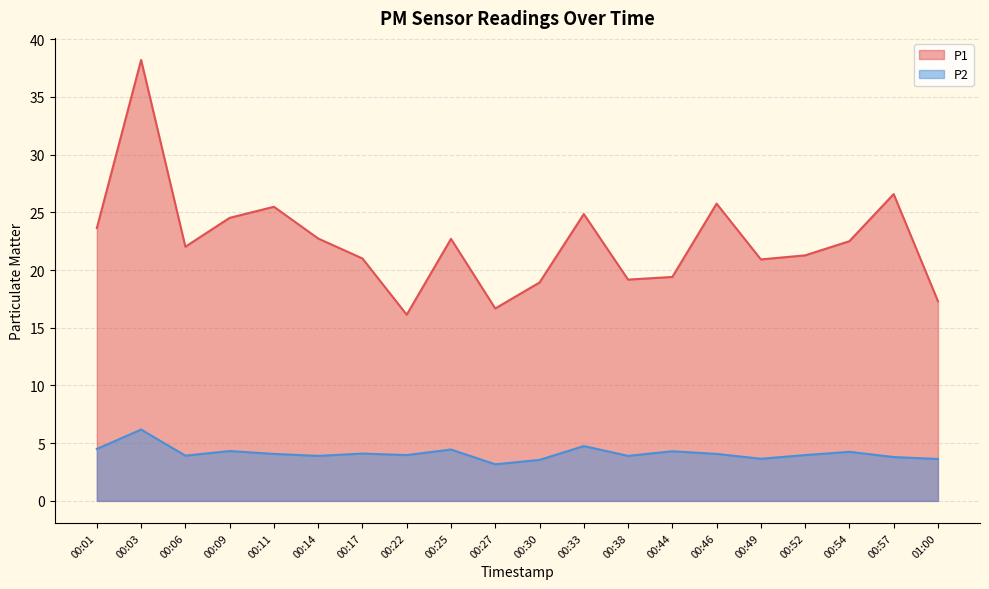

True or false: P2 and P1 cross at least once.

False